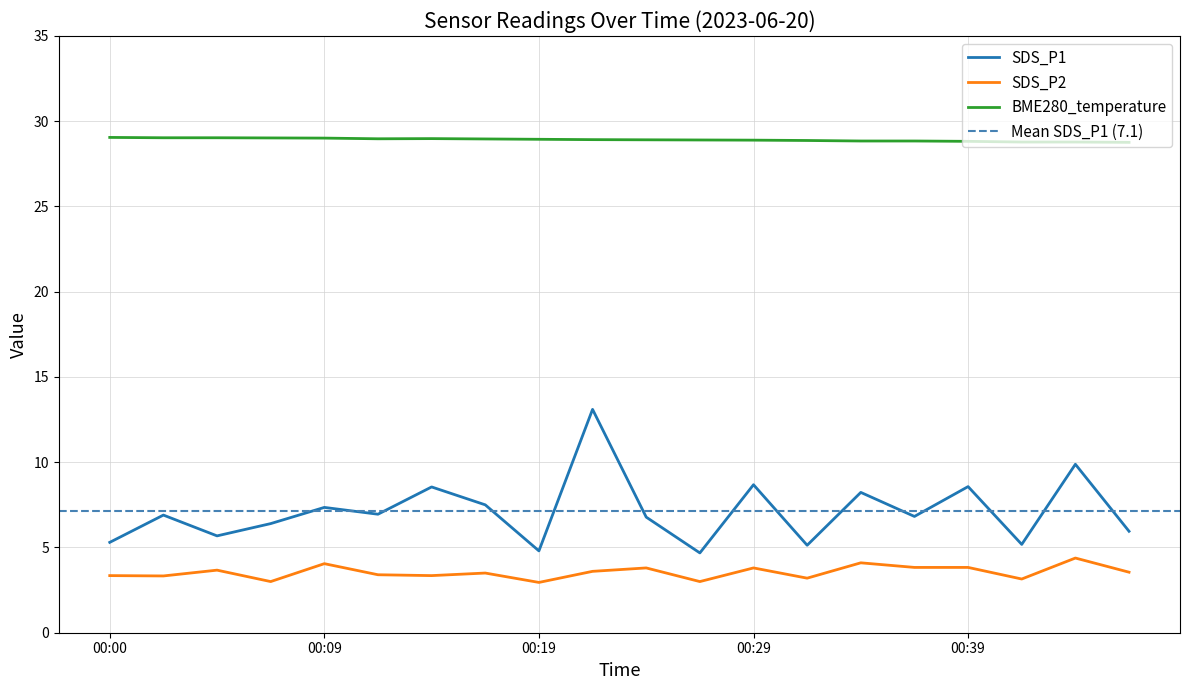

True or false: SDS_P2 has a value of 3.8 at 00:39.

True